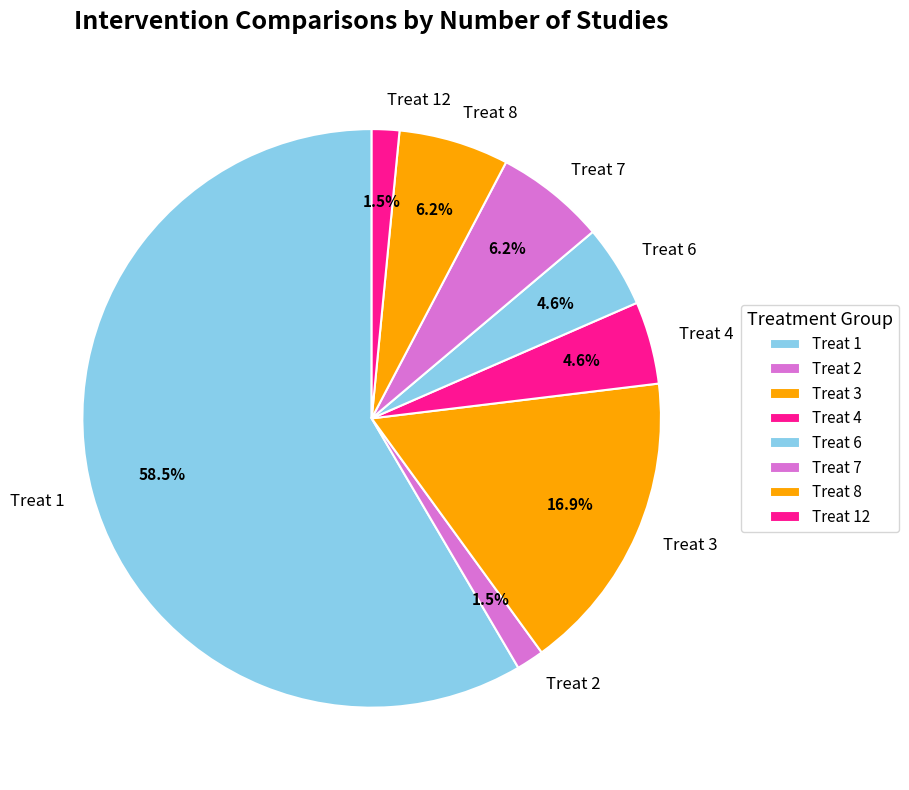

What is the majority slice?

Treat 1